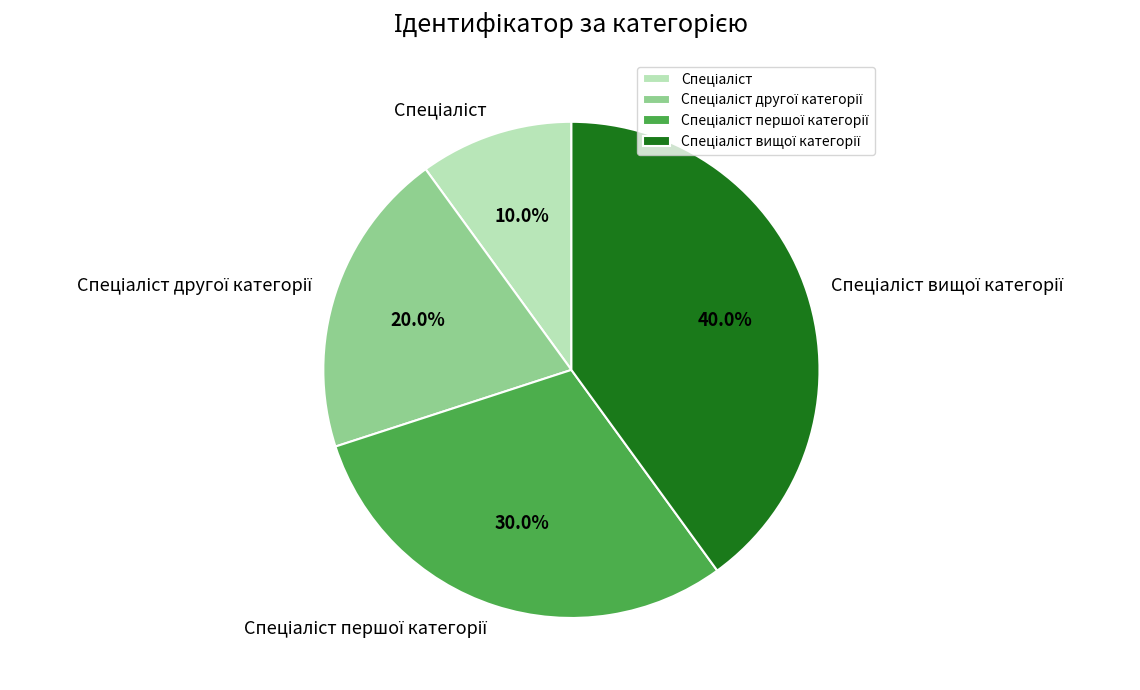

Is there any slice that represents more than half of the pie?

No